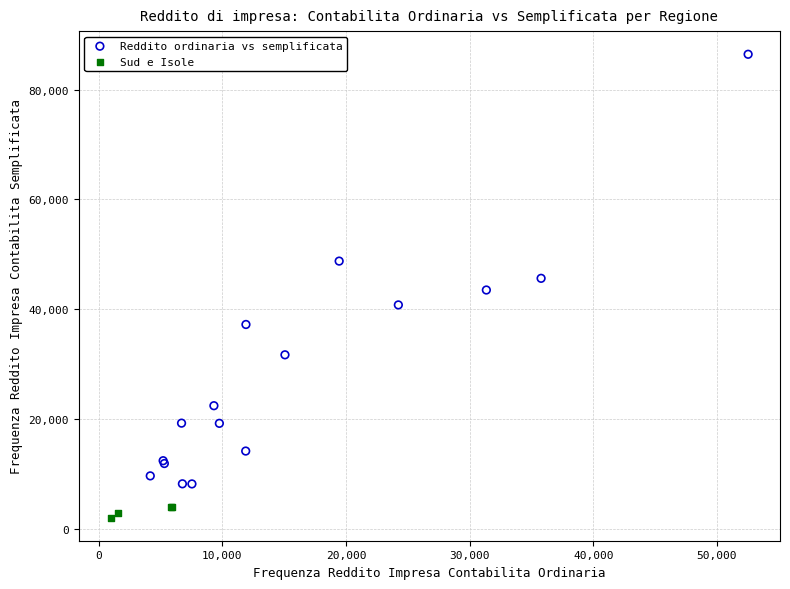

Which series has the largest Y range (max minus min)?

Reddito ordinaria vs semplificata